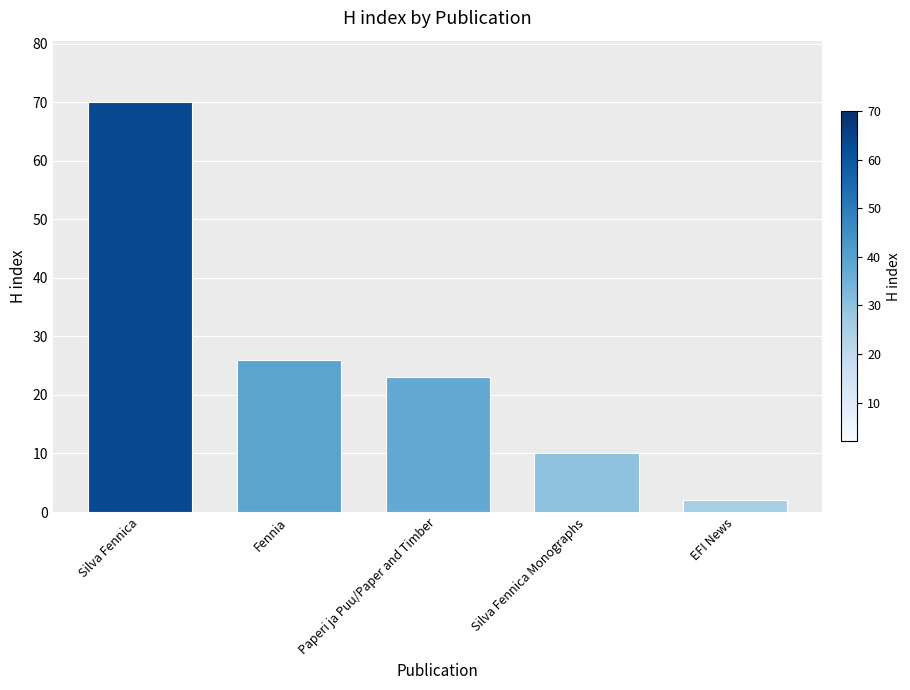

What is the value of the 1st bar from the left?

70